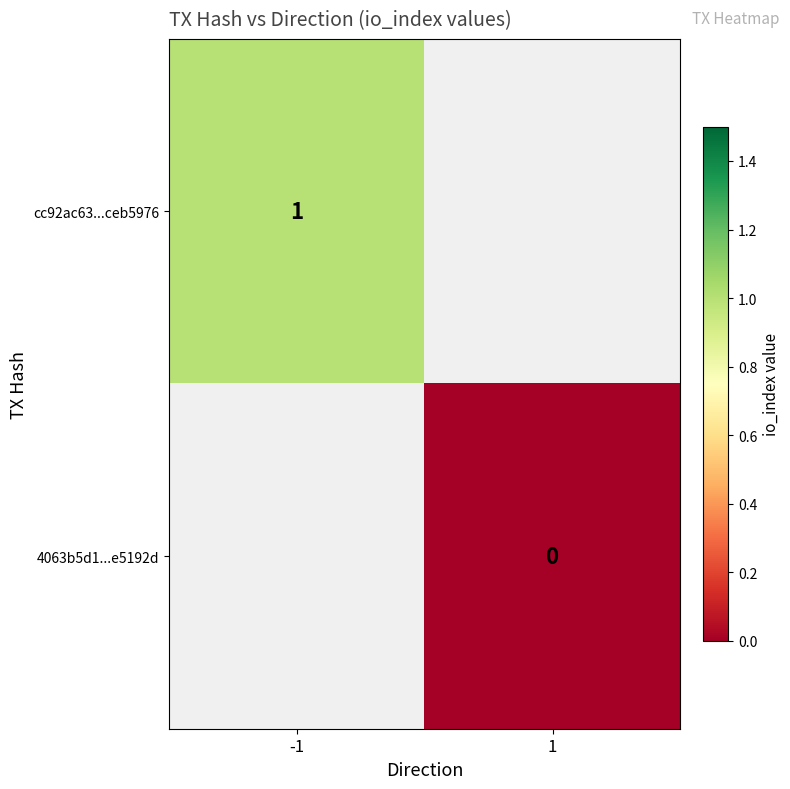

True or false: cc92ac63...ceb5976 has a value of 1.6 at -1.

False